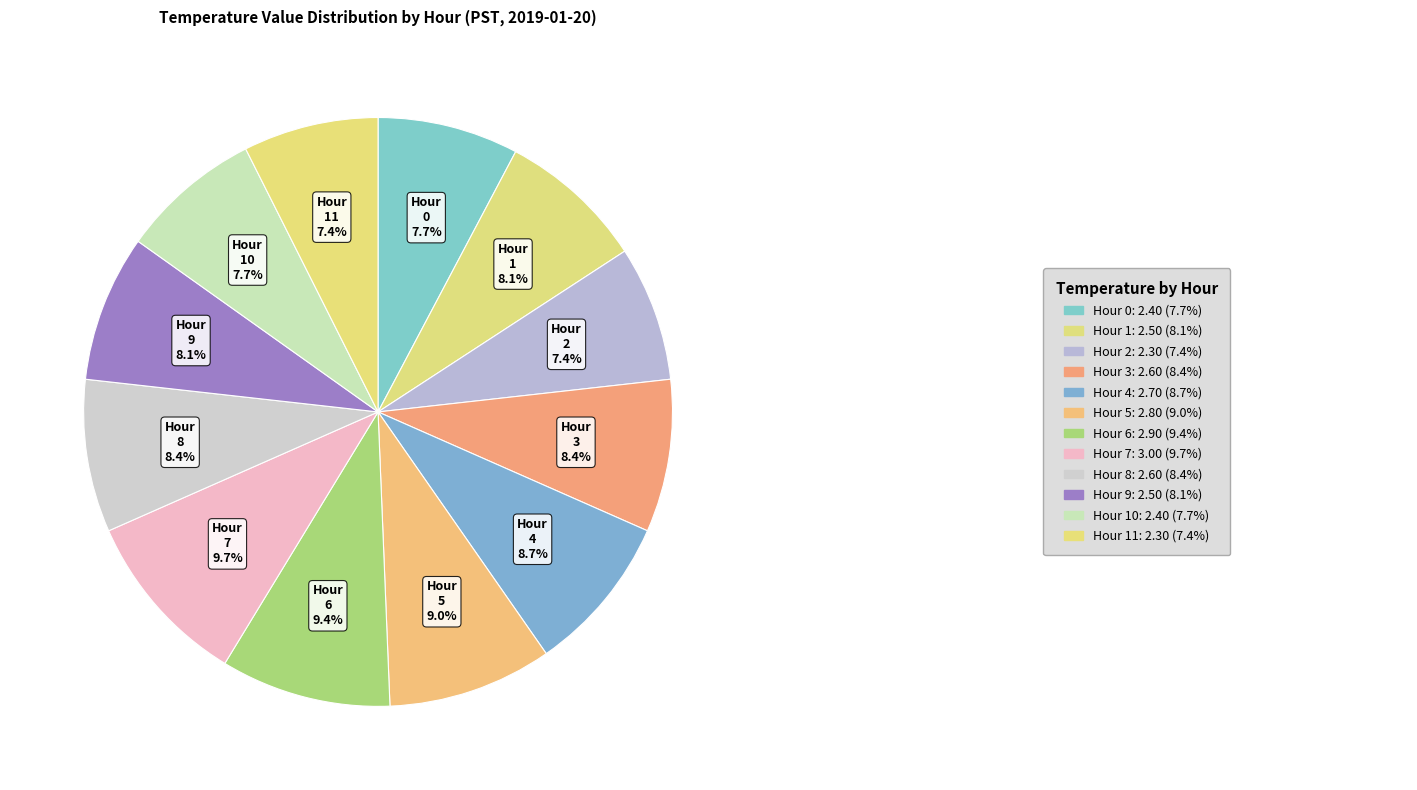

To the nearest percent, what is the combined percentage of Hour 6 and Hour 0?

17%